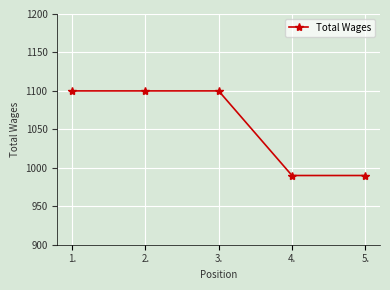

What position from the left is 3.?

3